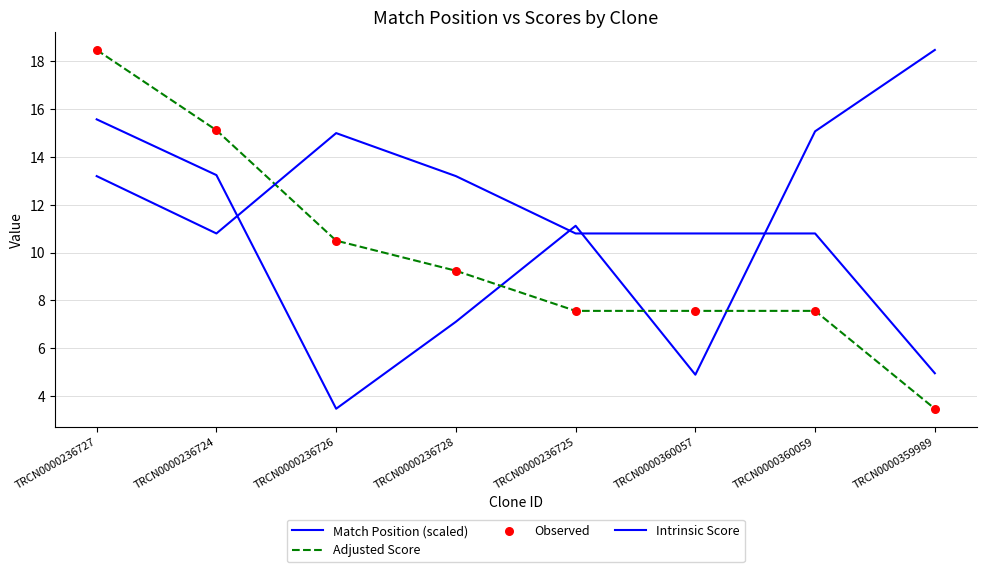

At which category is the sum across all series the highest?

TRCN0000236727